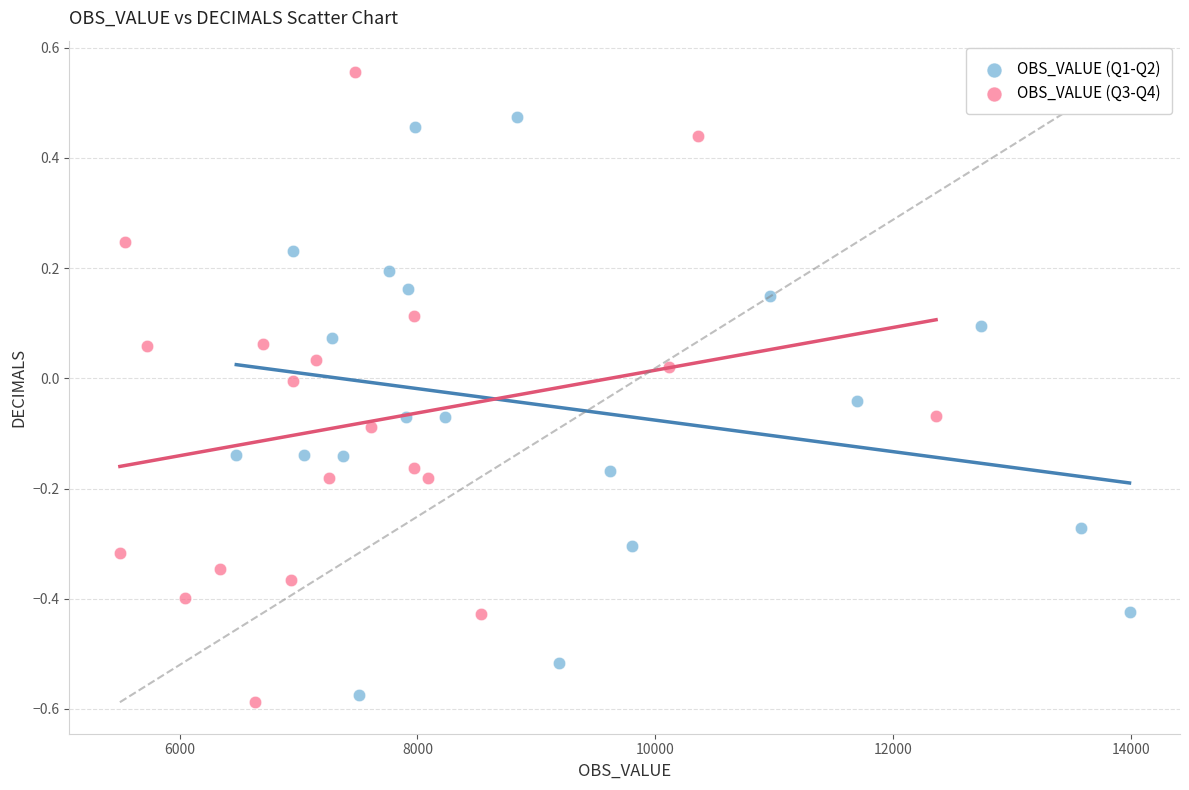

Which series reaches the minimum Y coordinate?

OBS_VALUE (Q3-Q4)